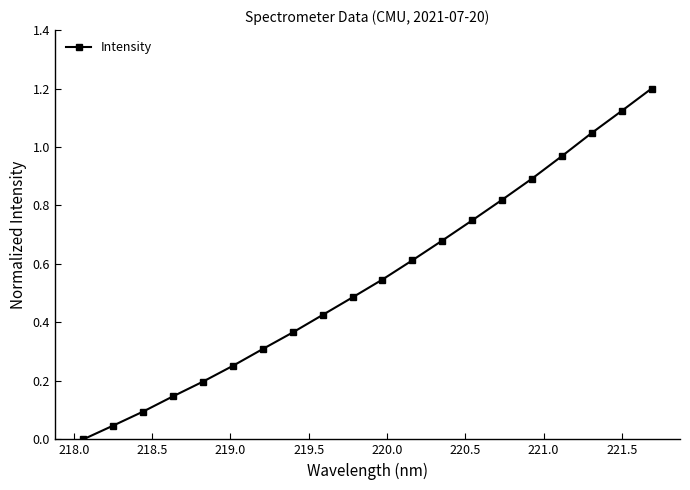

What is the greatest value displayed?

1.2